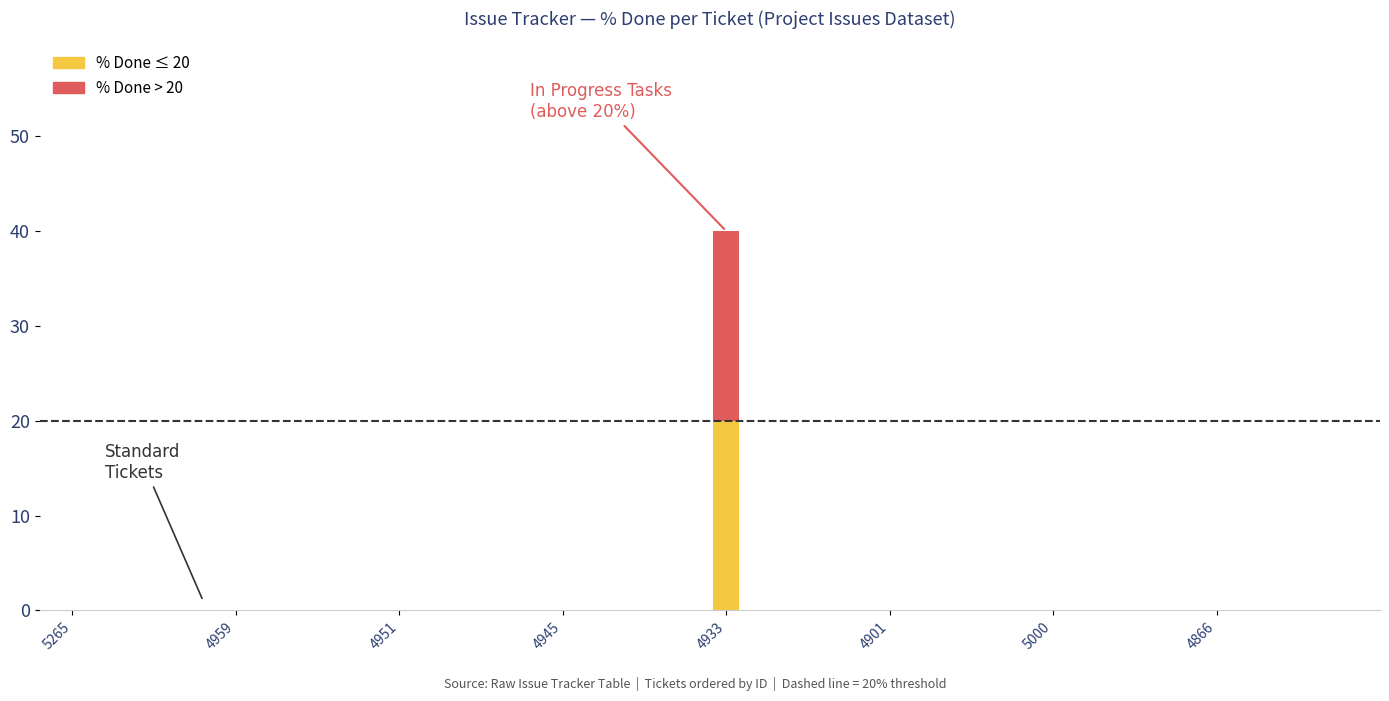

Are the bars grouped side by side (vs. stacked)?

No